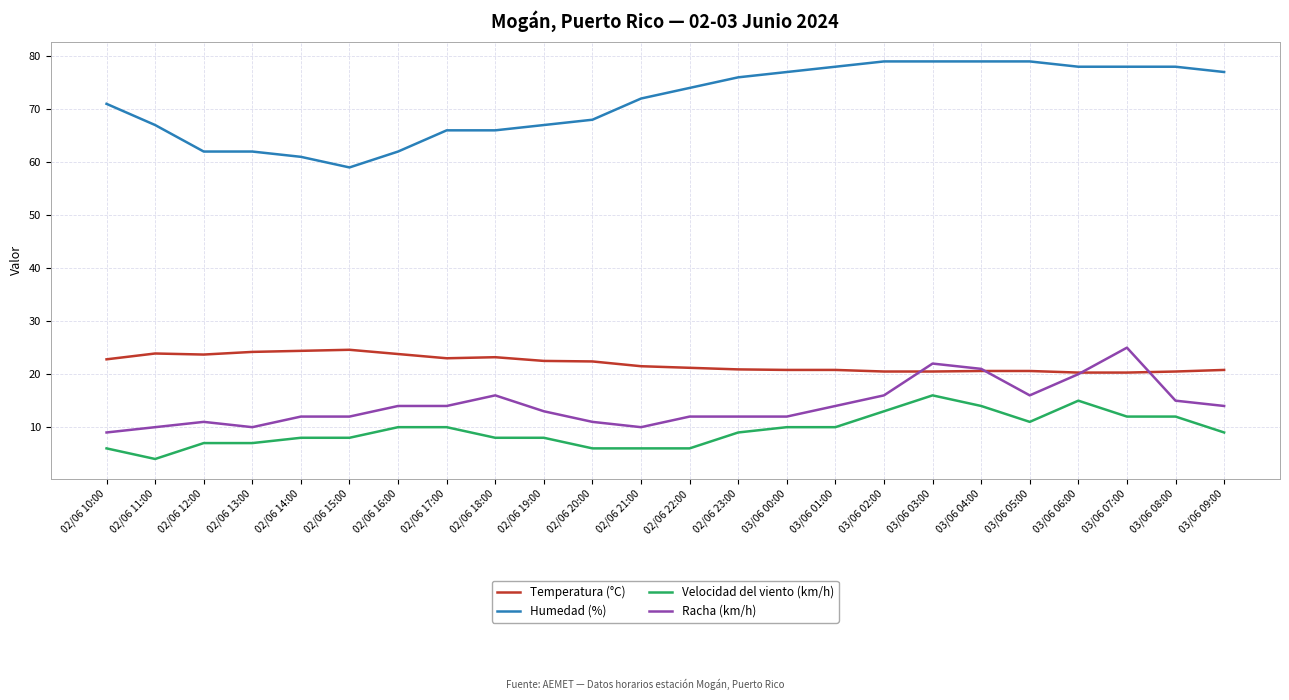

How many lines are shown in the chart?

4